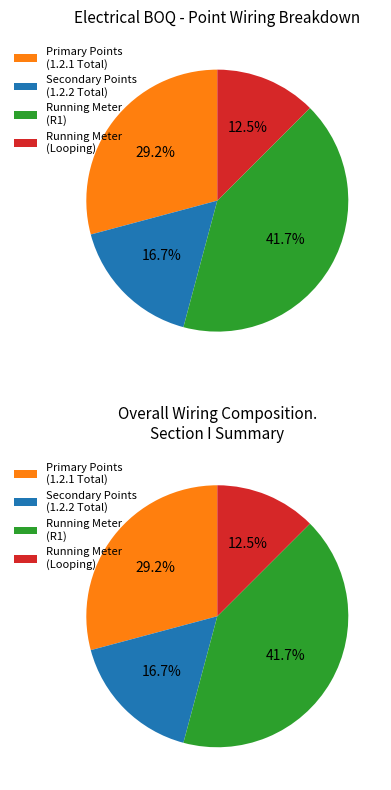

To the nearest percent, what is the difference between the Running Meter R1 and Running Meter Looping slice percentages?

29%